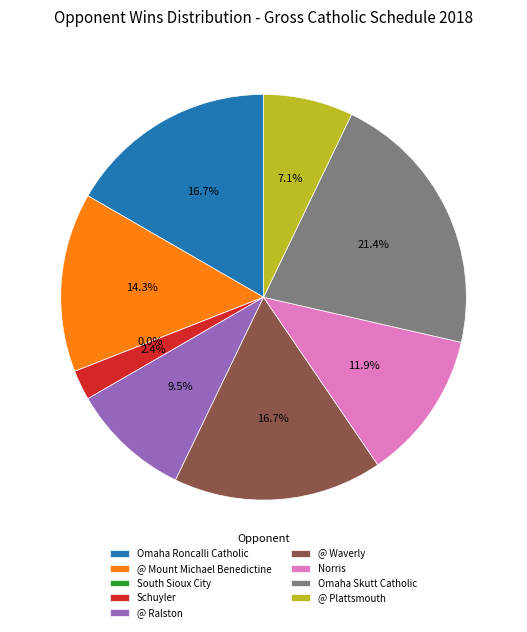

To the nearest percent, what portion does @ Plattsmouth represent?

7%